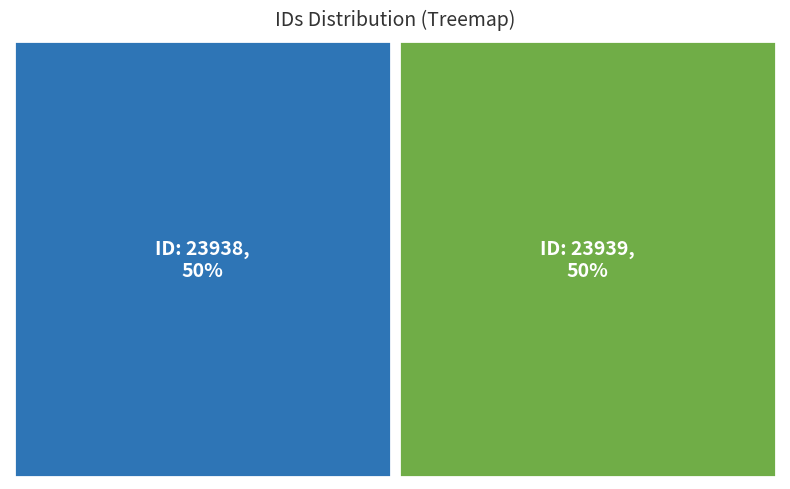

To the nearest percent, what percentage of the pie is 23939?

50%